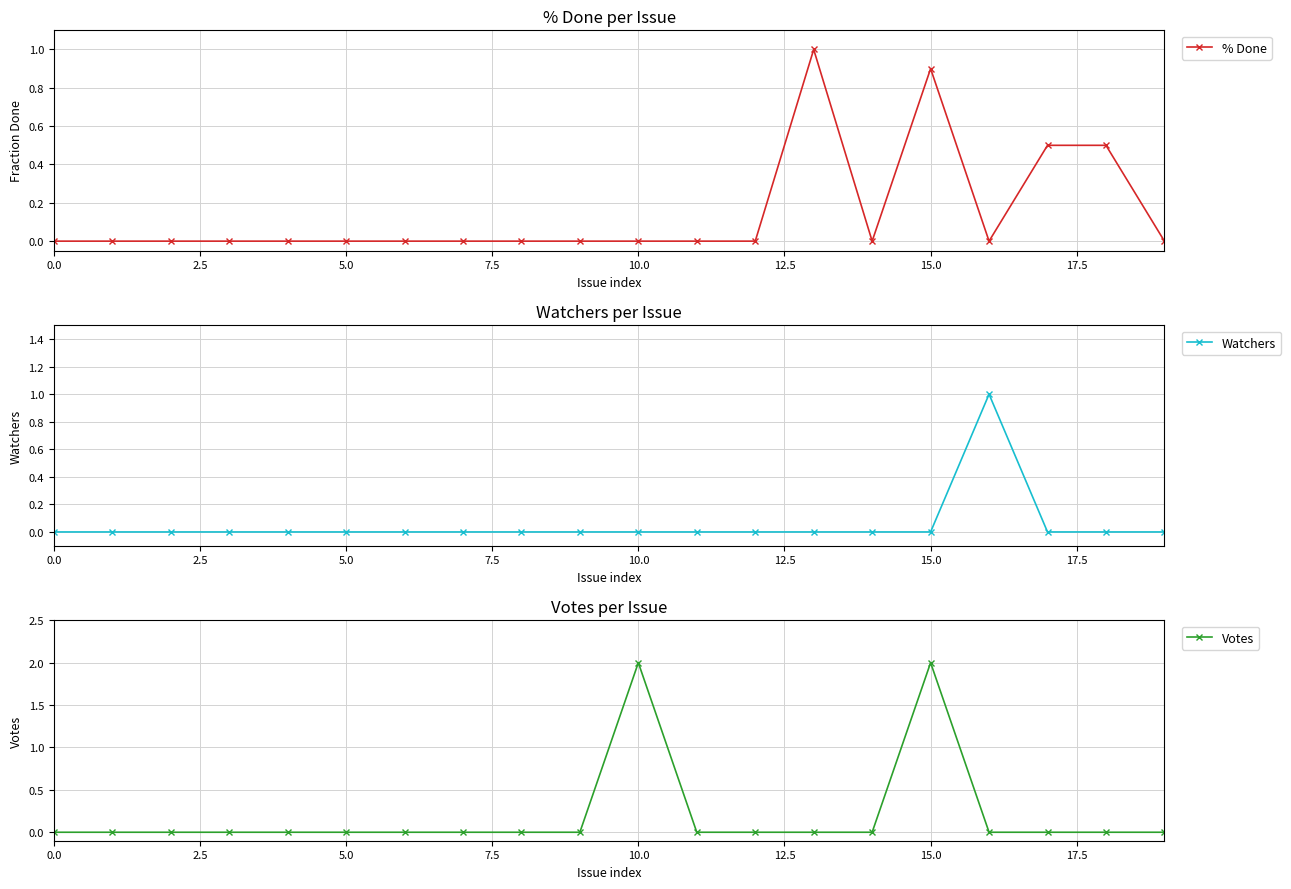

What is the total value across all series at 15?

2.9